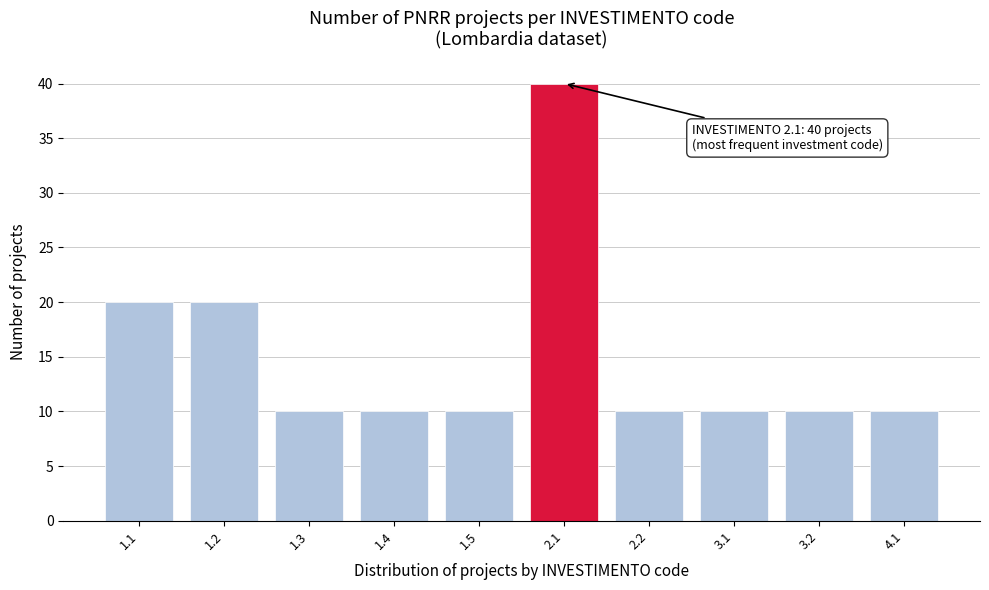

Reading right to left, extract all data points from this chart.

10	10	10	10	40	10	10	10	20	20